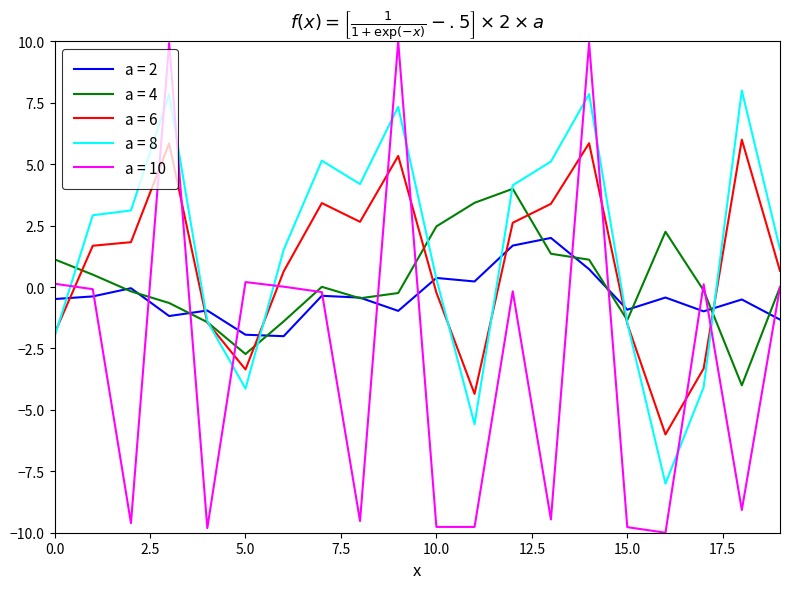

What is the smallest value displayed?

-10.0